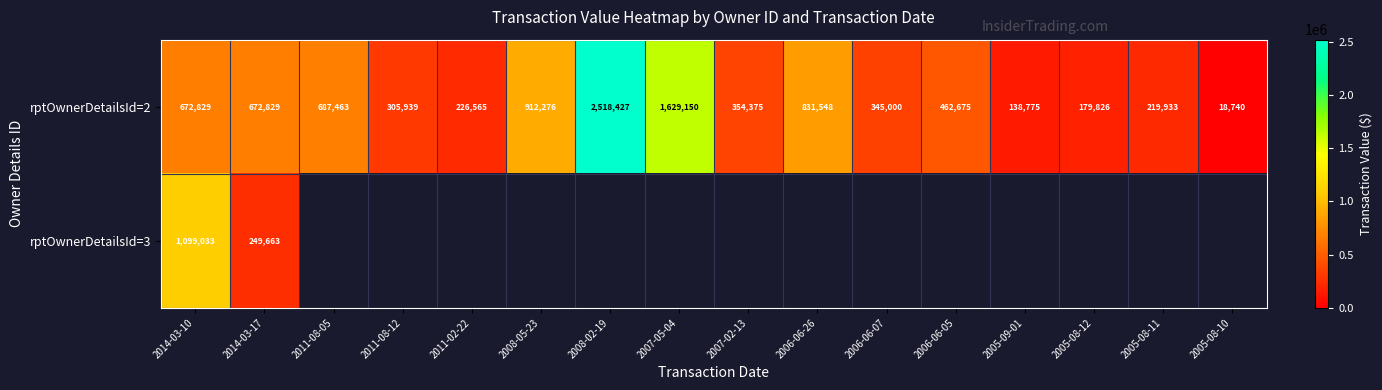

True or false: rptOwnerDetailsId=2 has a value of 28620.2 at 2005-08-10.

False